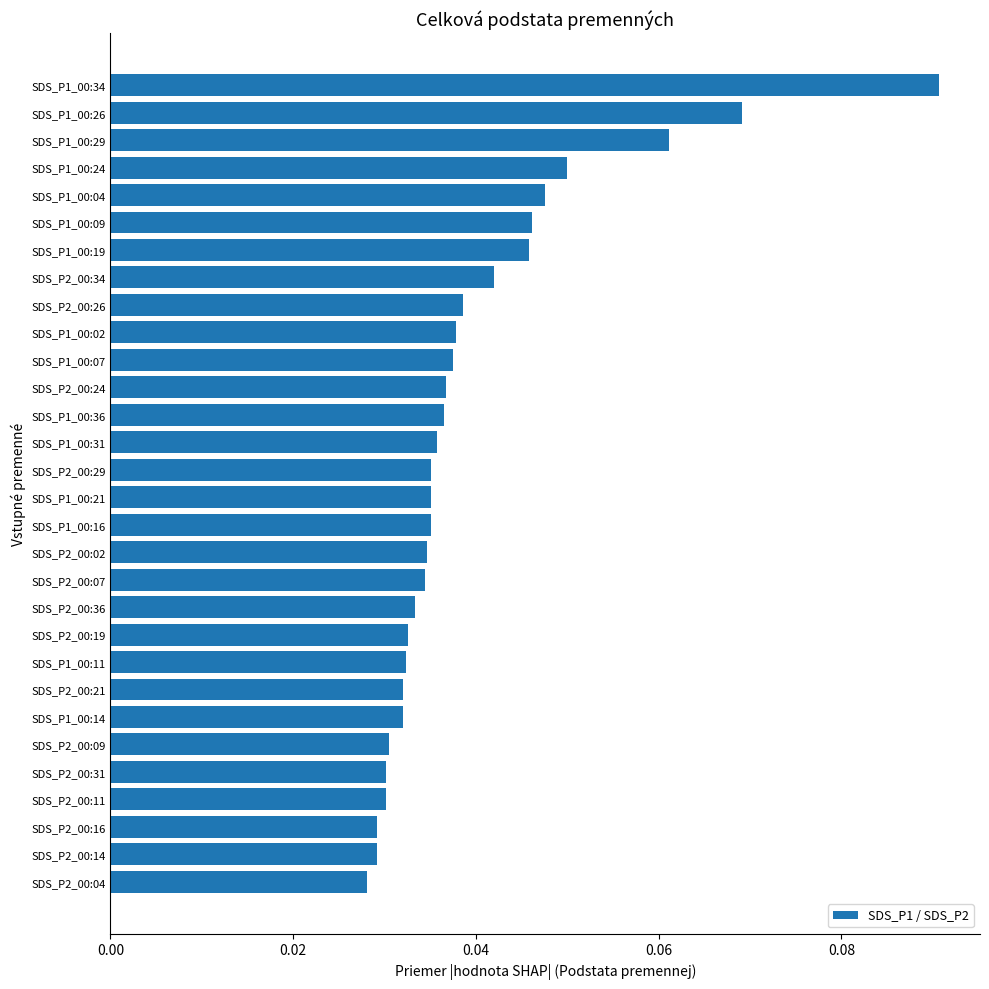

What is the sum of all values?

1.2